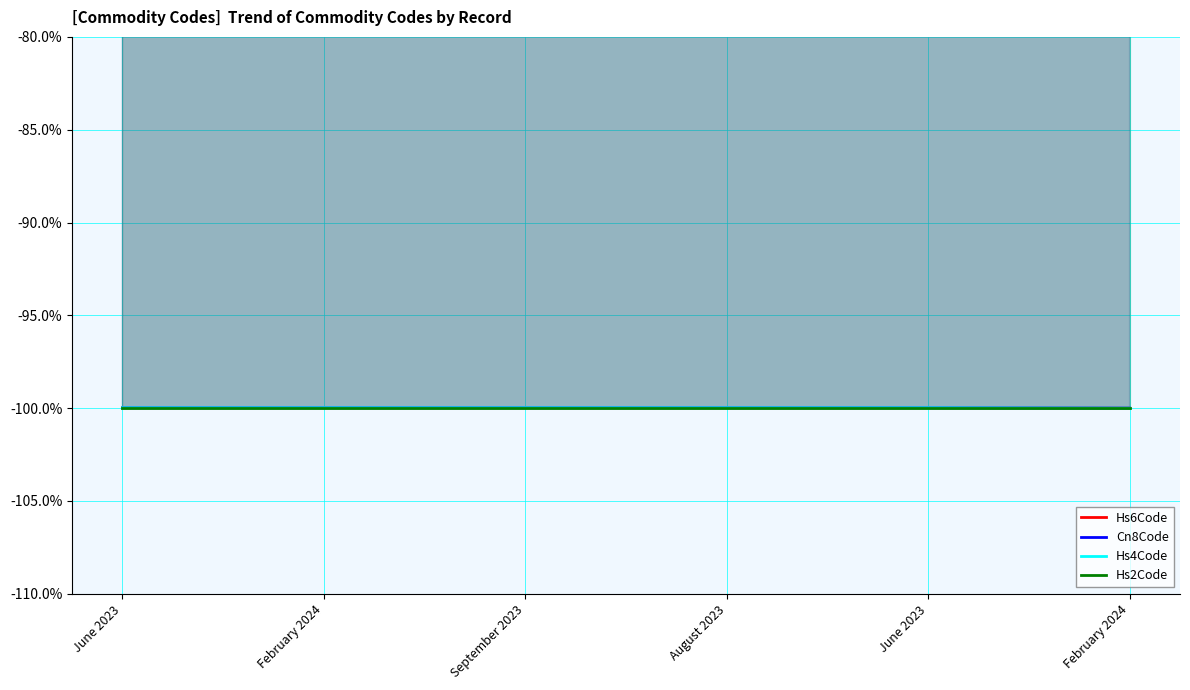

What is the total value across all series at September 2023?

-399.9